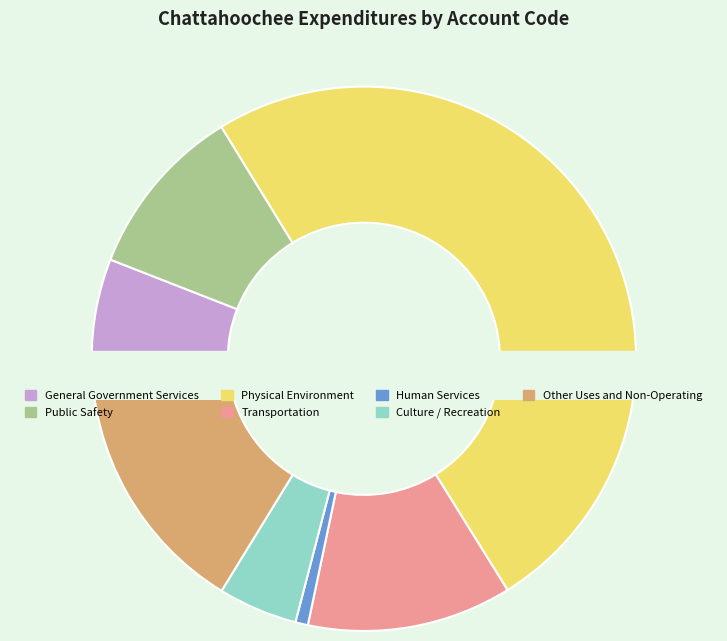

Which slice is the largest?

Physical Environment